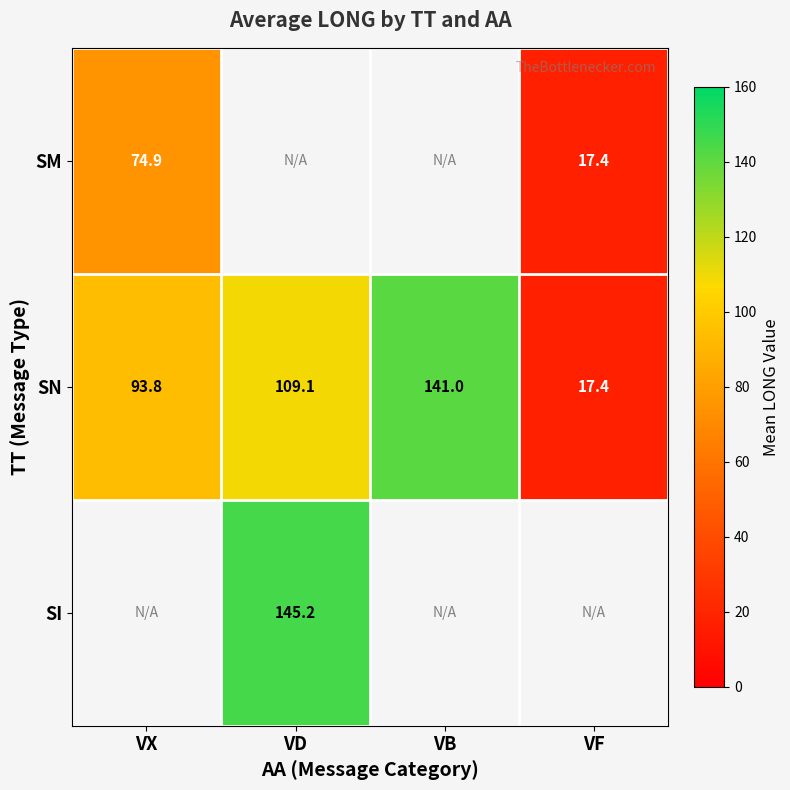

At which label does SN reach its peak?

VB